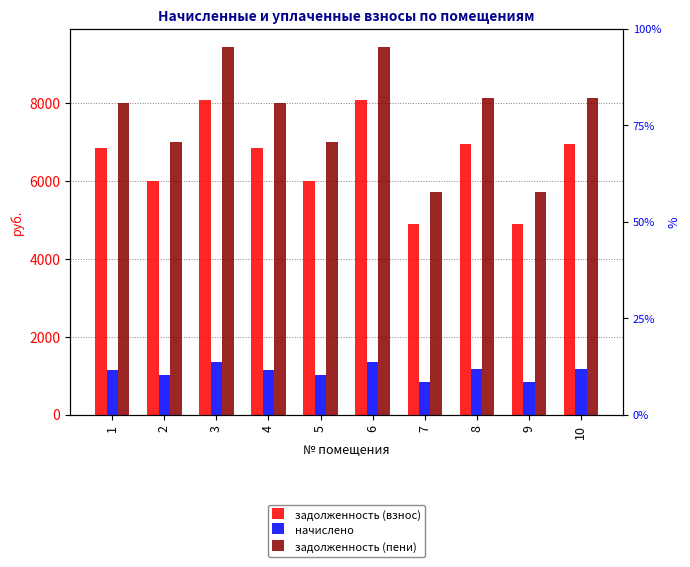

What is the value of the задолженность (взнос) bar at the 8th from the left?

6950.4